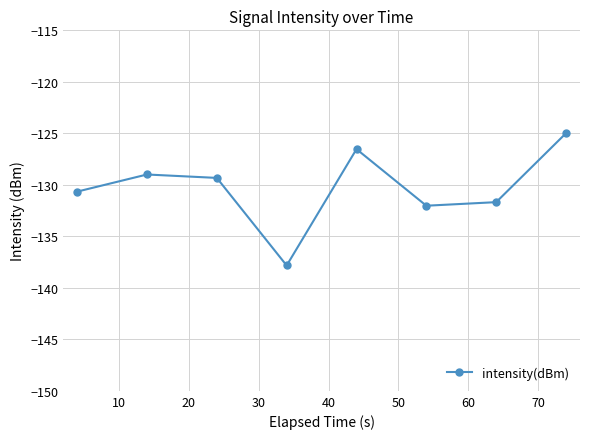

How many series are shown in this chart?

1